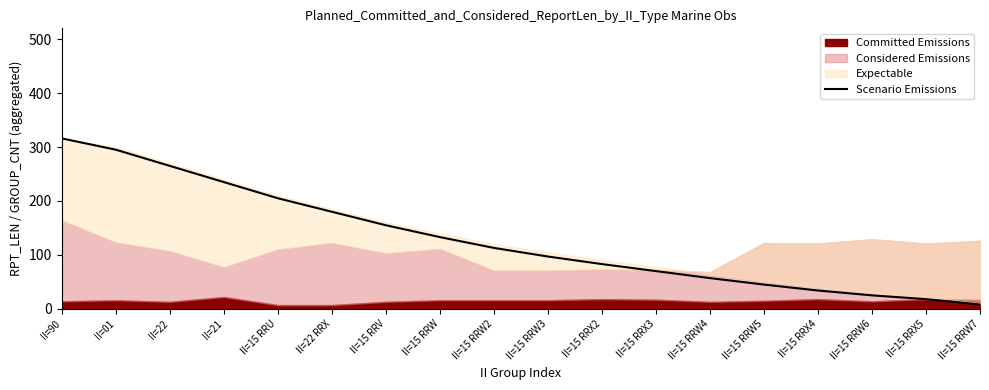

The Scenario Emissions series shows 98 at II=21. True or false?

False